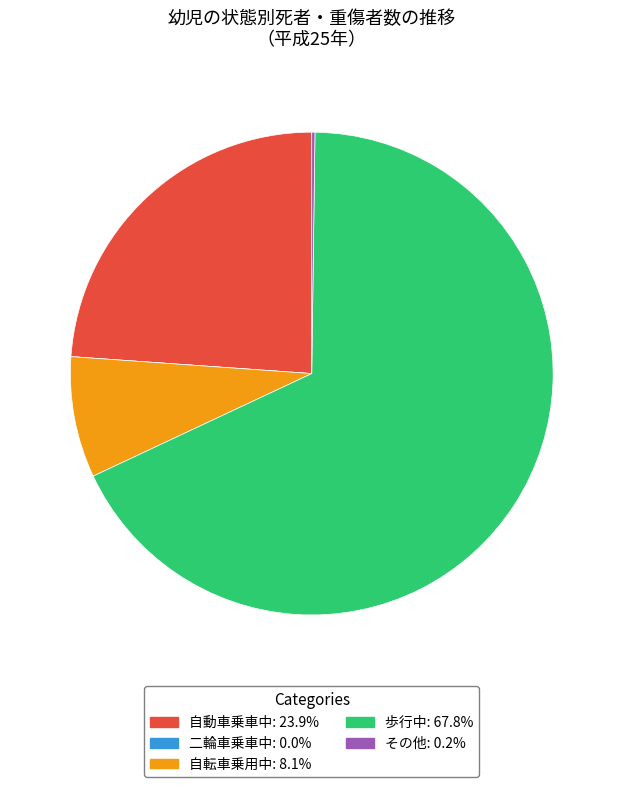

Which slice is the largest?

歩行中